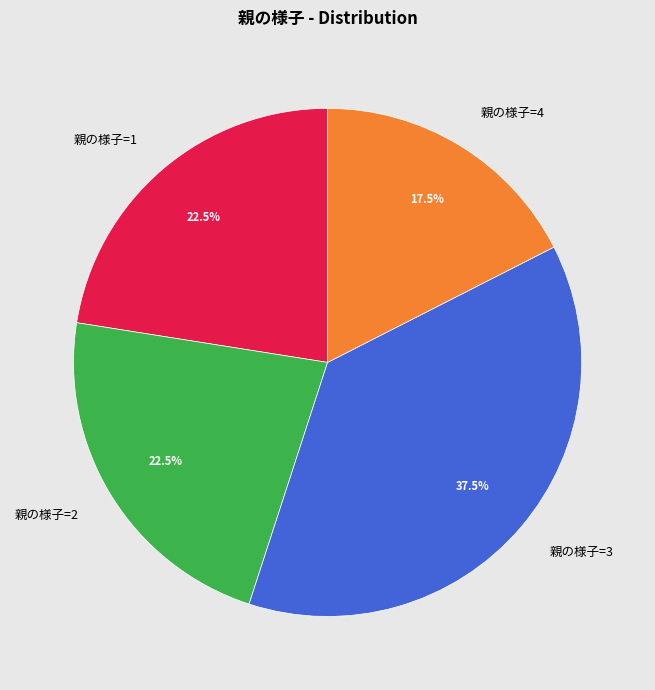

Is there a majority slice in this chart?

No